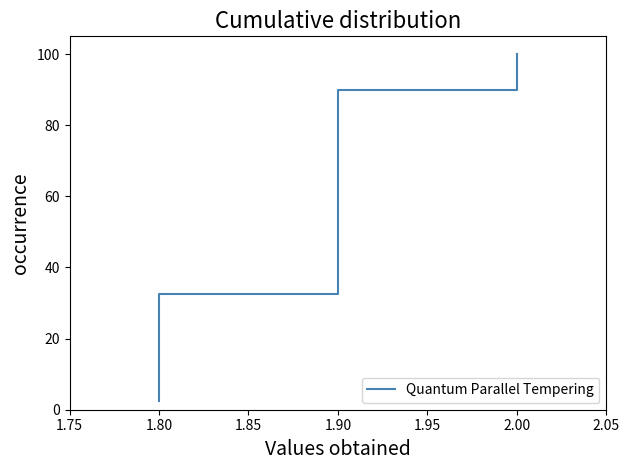

Reading left to right, list all the values displayed in this chart.

2.5	5.0	7.5	10.0	12.5	15.0	17.5	20.0	22.5	25.0	27.5	30.0	32.5	35.0	37.5	40.0	42.5	45.0	47.5	50.0	52.5	55.0	57.5	60.0	62.5	65.0	67.5	70.0	72.5	75.0	77.5	80.0	82.5	85.0	87.5	90.0	92.5	95.0	97.5	100.0